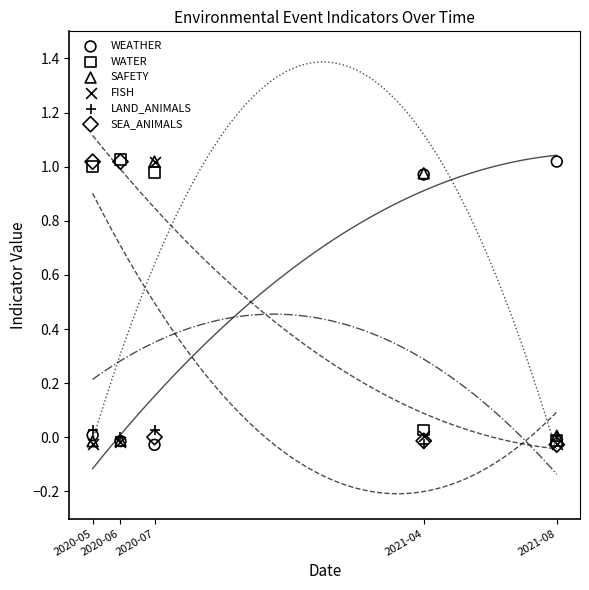

Which series reaches the minimum Y coordinate?

WEATHER